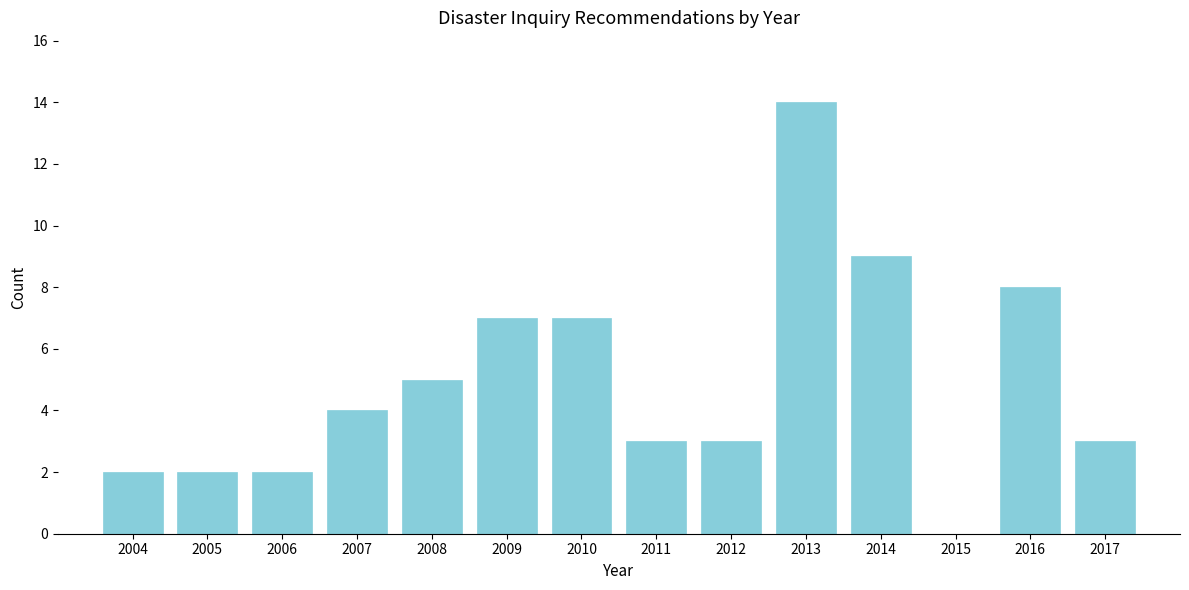

Reading right to left, list all the values displayed in this chart.

2017=3	2016=8	2015=0	2014=9	2013=14	2012=3	2011=3	2010=7	2009=7	2008=5	2007=4	2006=2	2005=2	2004=2